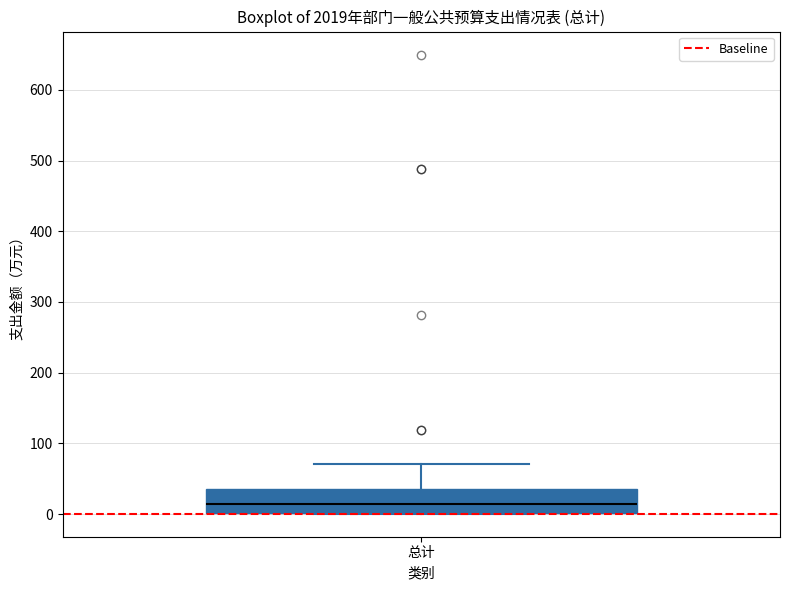

Read this box plot against the y-axis: the position of the median line, the range covered by the box, and the ends of both whiskers. The values are not printed on the chart, so give them approximately, as read against the axis.

median 10, box 0 to 30, whiskers 0 to 70